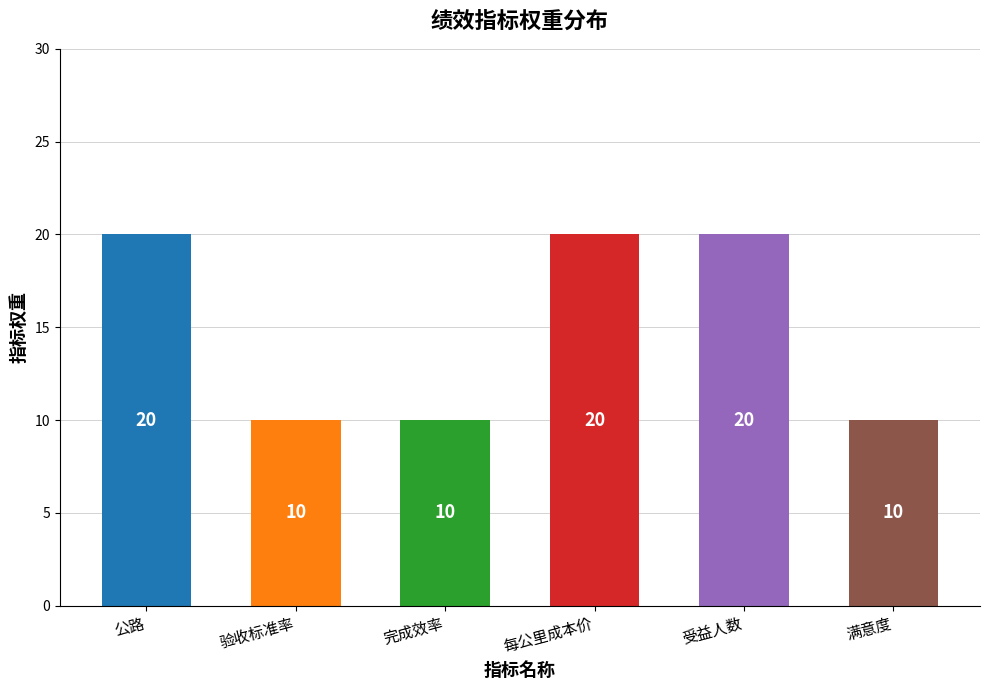

The value at 公路 is 7. True or false?

False